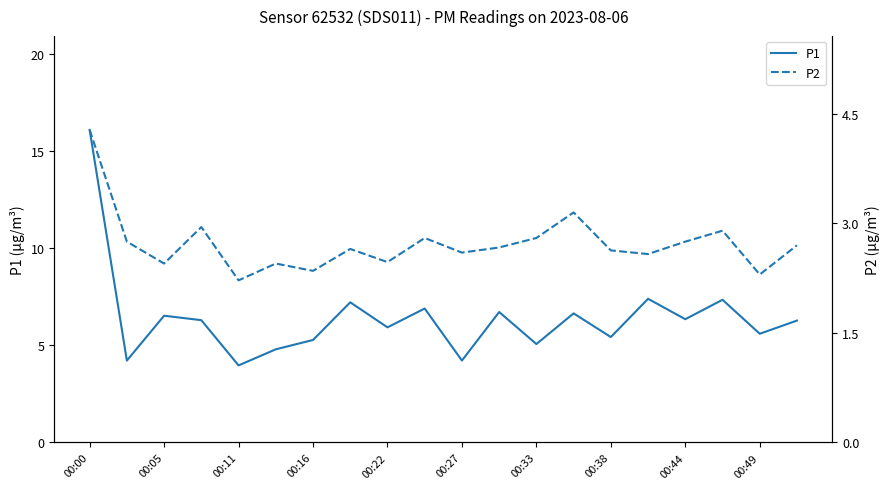

True or false: P2 has a value of 2.7 at 19.

True